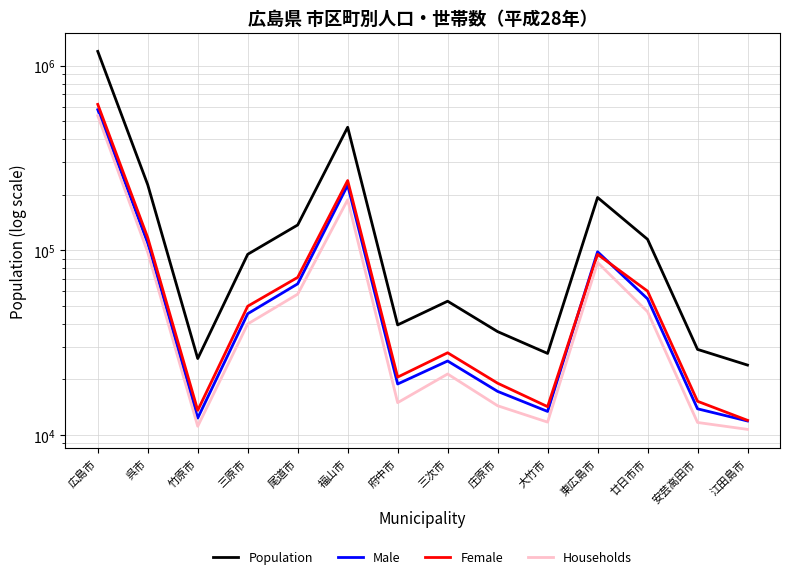

True or false: Male has a value of 368958 at 福山市.

False